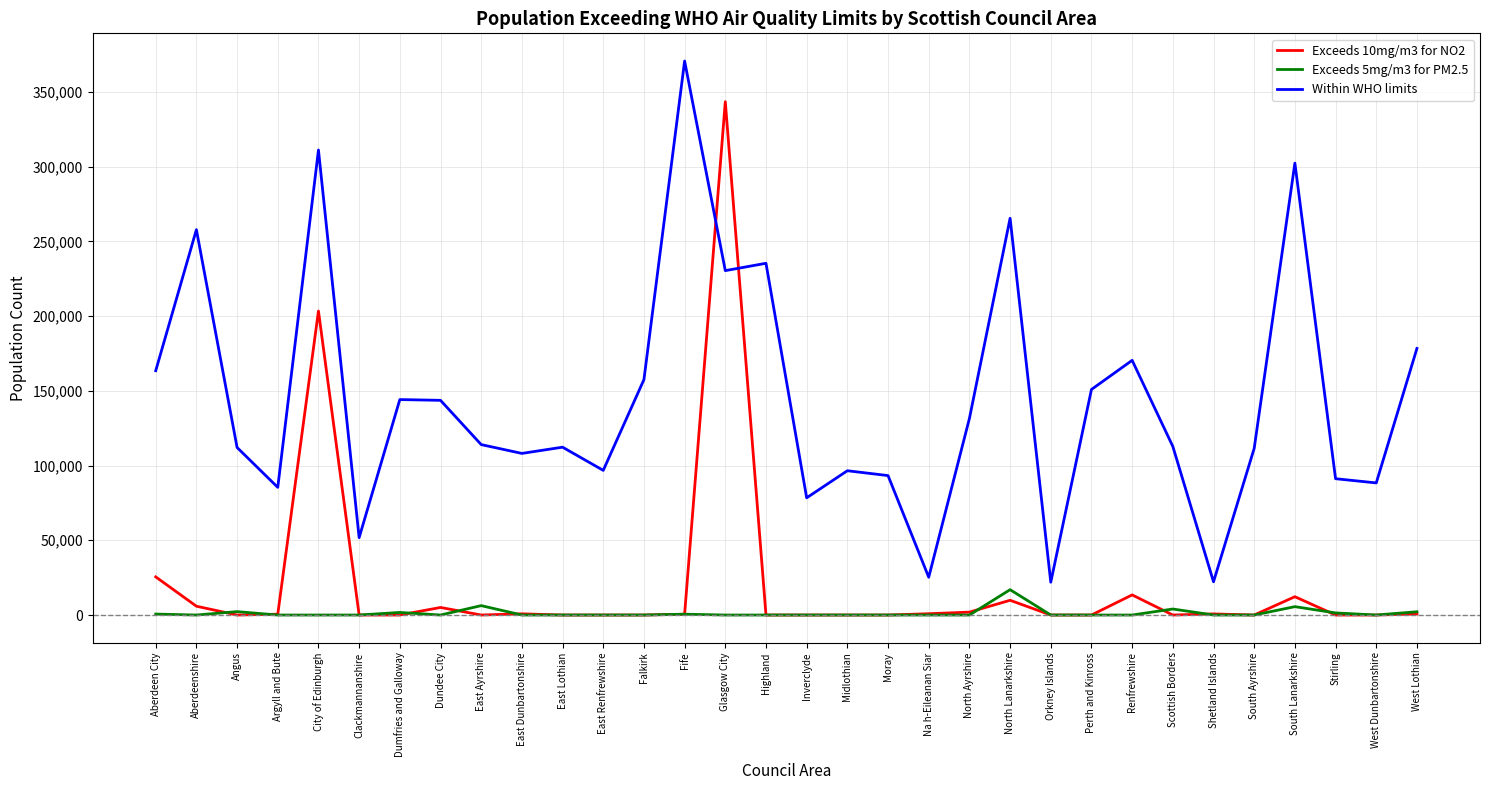

True or false: Exceeds 5mg/m3 for PM2.5 and Within WHO limits cross at least once.

False